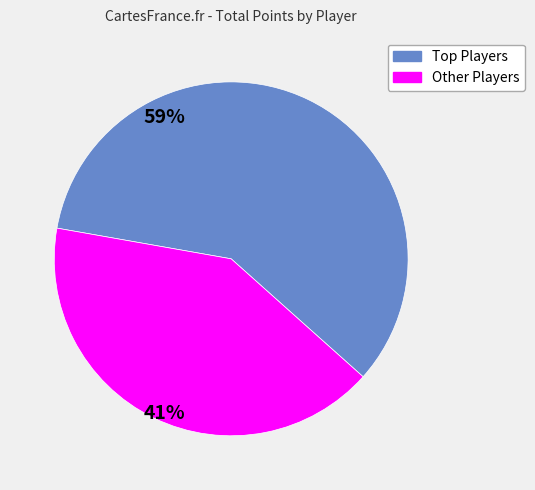

Does any single category account for the majority?

Yes